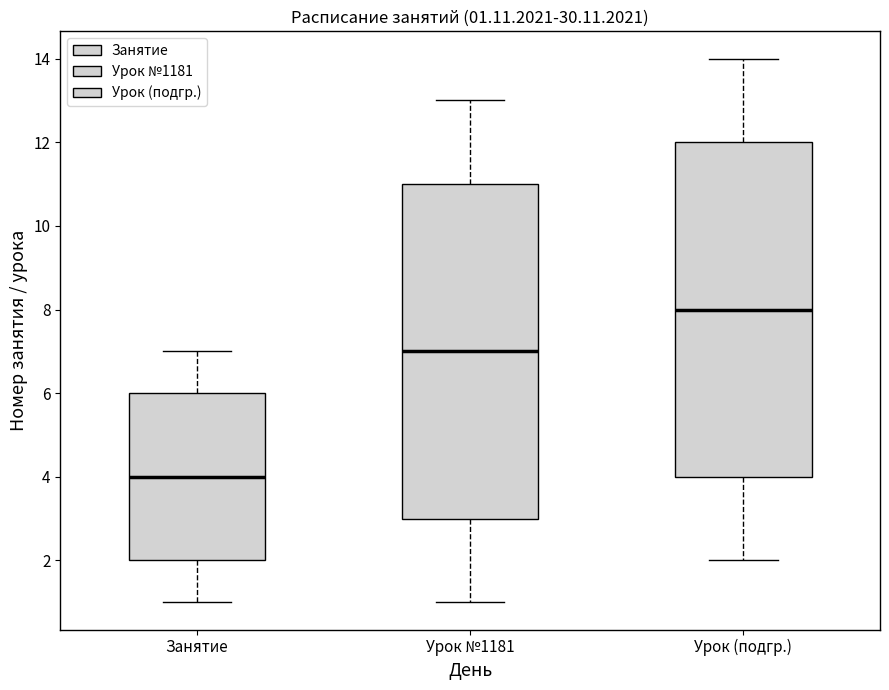

Which box has the lowest median line?

Занятие